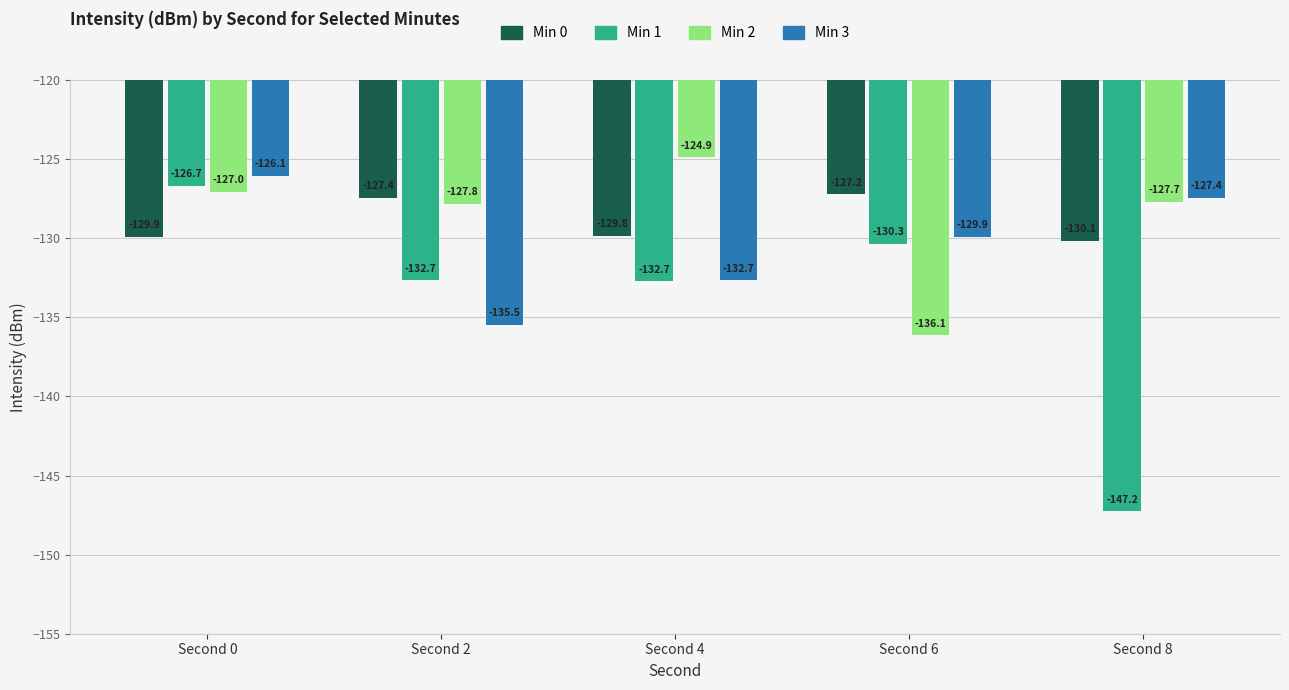

What is the value of the Min 1 bar at the 3rd from the left?

-132.7